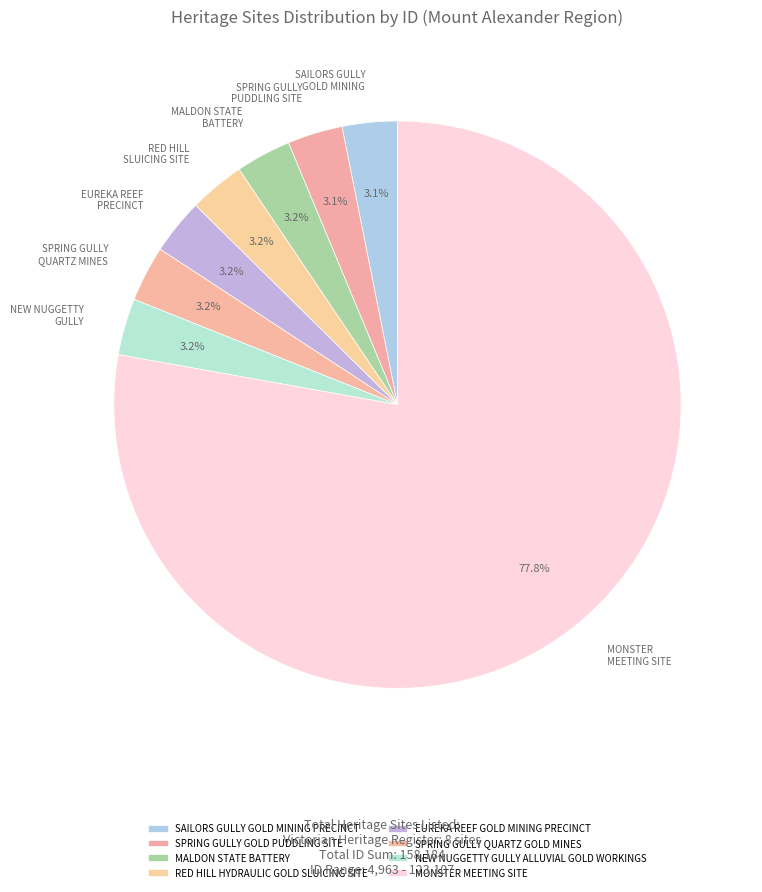

How many segments does this pie chart have?

8